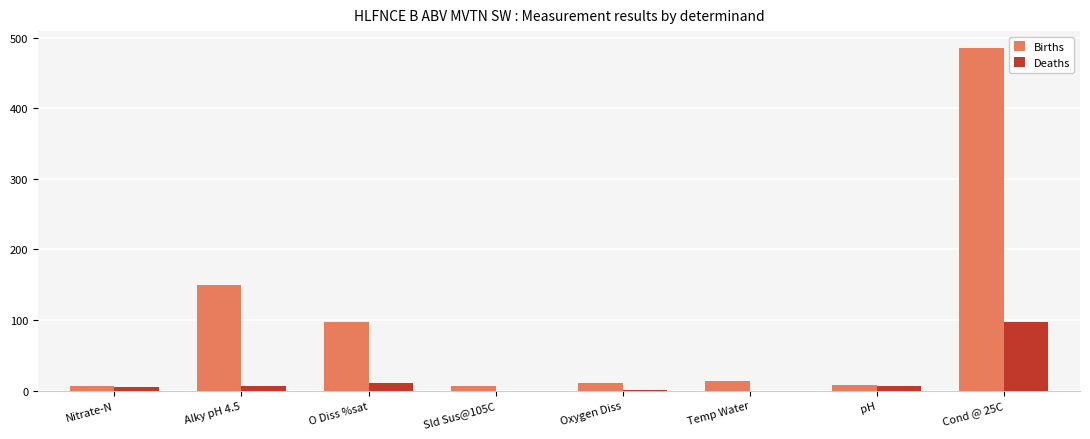

What is the average value of the Births series?

97.1